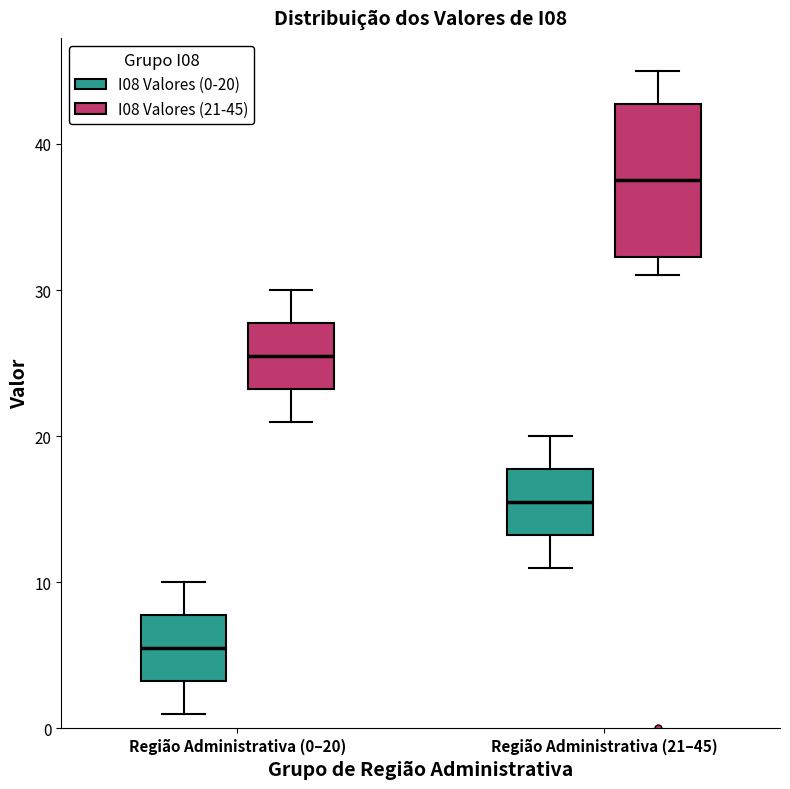

Reading left to right, transcribe this box plot: for each box, give where its median line is, the range the box spans, and where its two whiskers end, as read against the y-axis. The values are not printed on the chart, so give them approximately, as read against the axis.

Região Administrativa (0–20) (I08 Valores (0-20)): median 6, box 3 to 8, whiskers 1 to 10
Região Administrativa (0–20) (I08 Valores (21-45)): median 26, box 23 to 28, whiskers 21 to 30
Região Administrativa (21–45) (I08 Valores (0-20)): median 16, box 13 to 18, whiskers 11 to 20
Região Administrativa (21–45) (I08 Valores (21-45)): median 38, box 32 to 43, whiskers 31 to 45